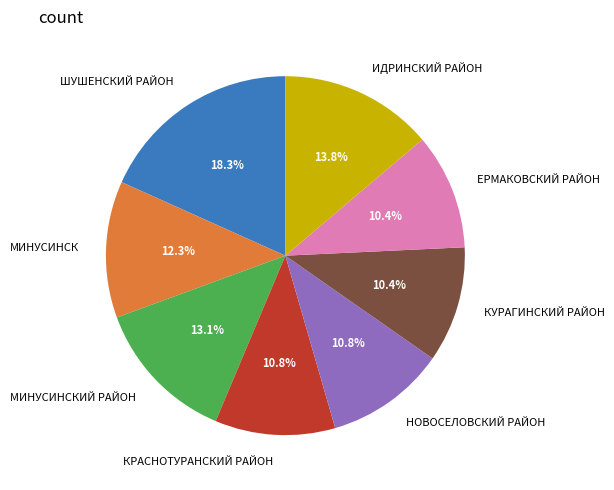

Is НОВОСЕЛОВСКИЙ РАЙОН the majority of the pie?

No